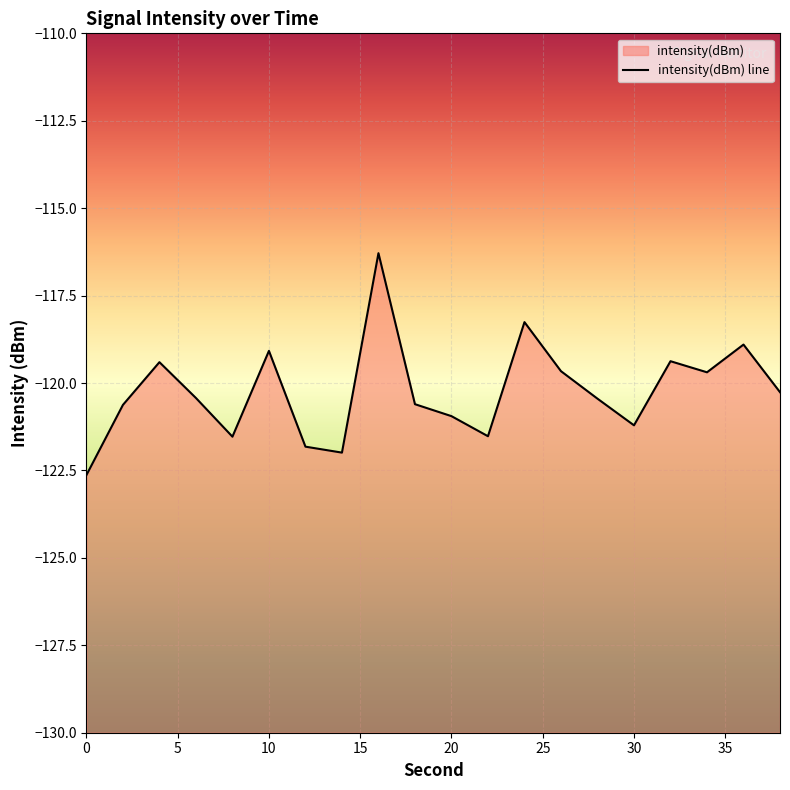

What is the difference between the maximum and minimum values?

6.3